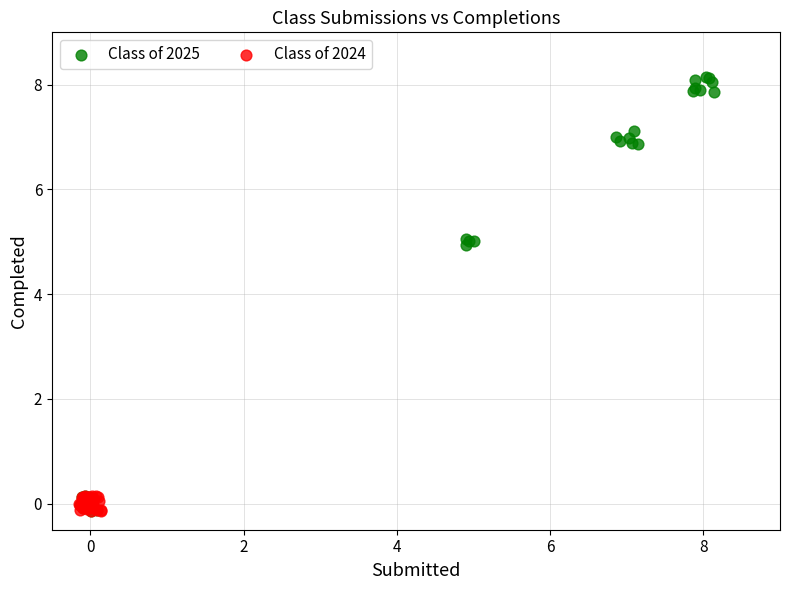

Which series reaches the maximum Y coordinate?

Class of 2025